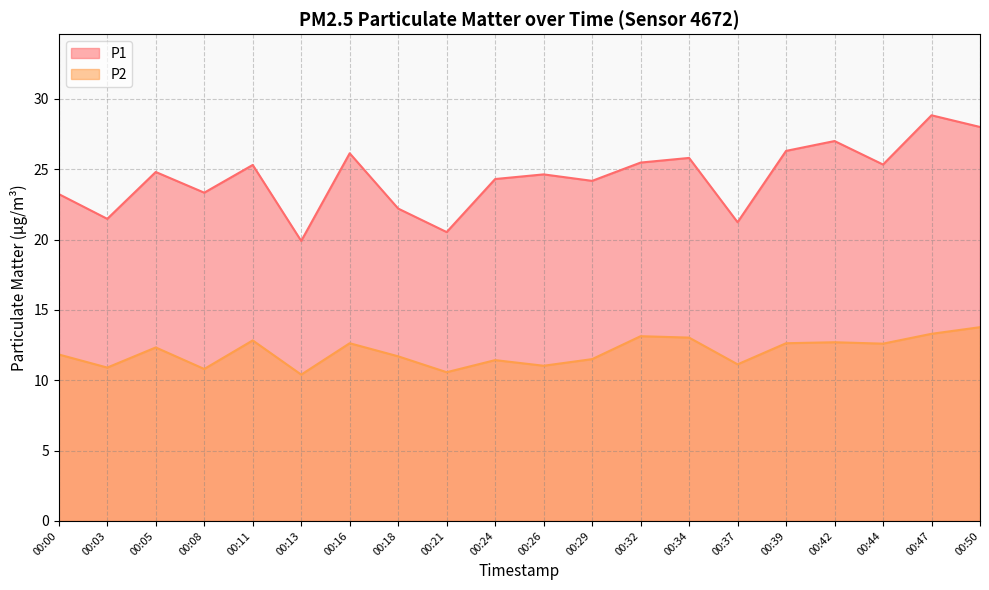

True or false: P2 has a value of 10.8 at 00:08.

True